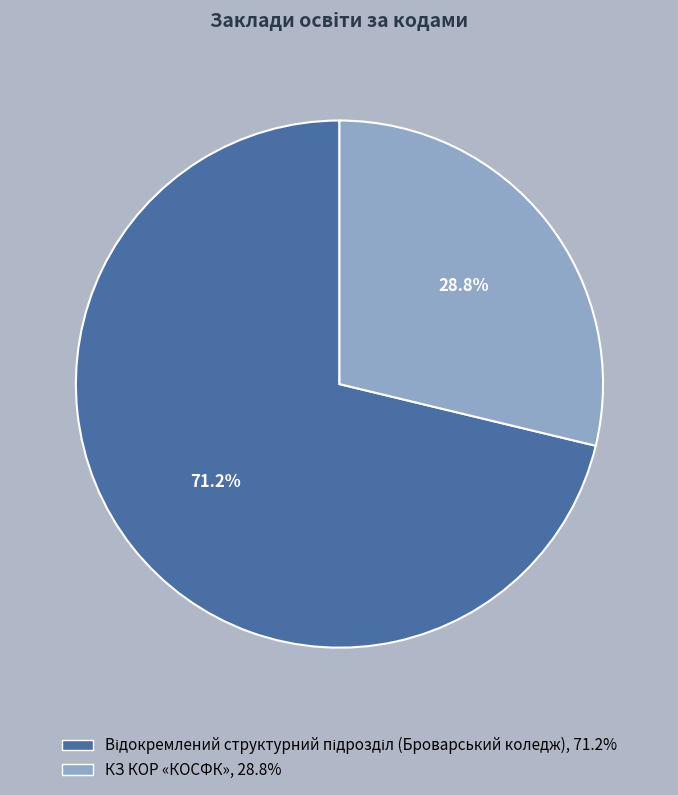

Does any single category account for the majority?

Yes